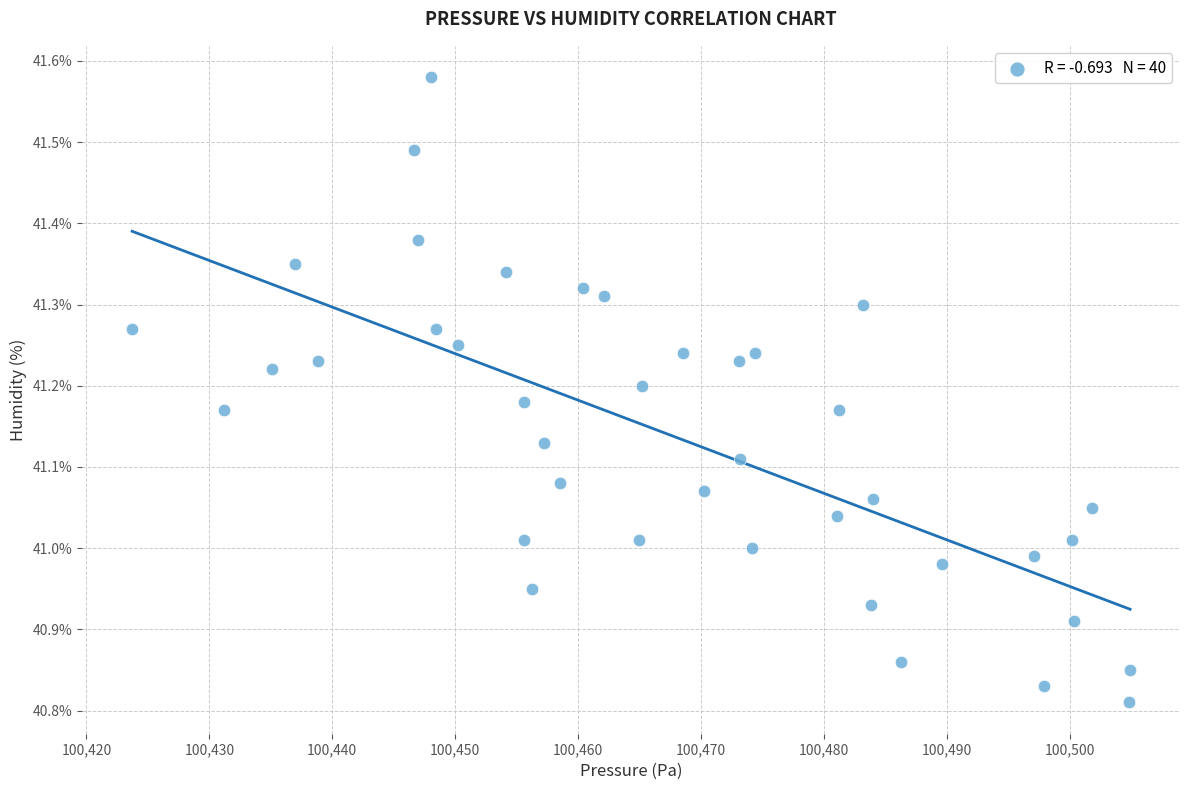

What is the range of X values (max minus min)?

81.2